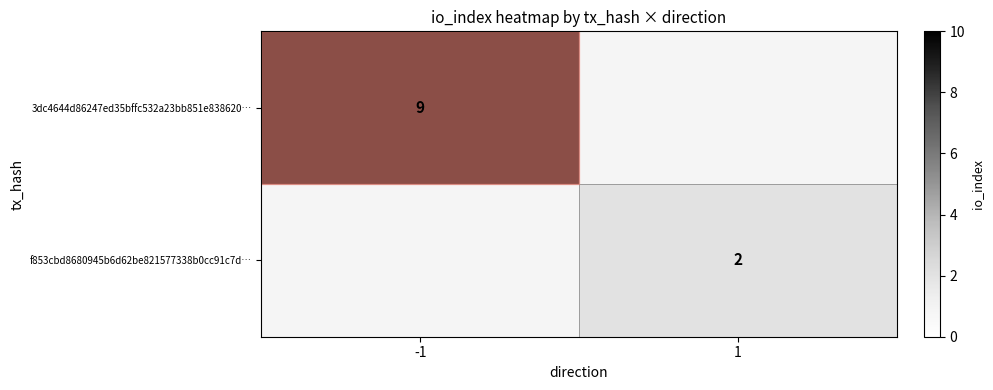

The f853cbd8680945b6d62be821577338b0cc91c7d… series shows 1 at 1. True or false?

False